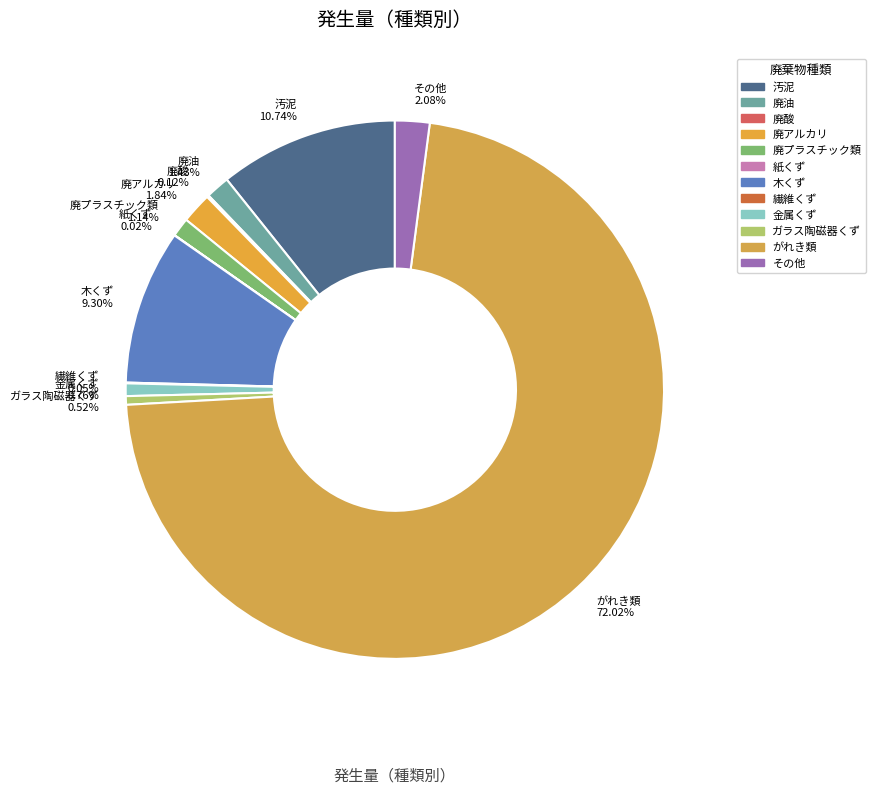

The 廃油 slice represents 11% of the pie. True or false?

False